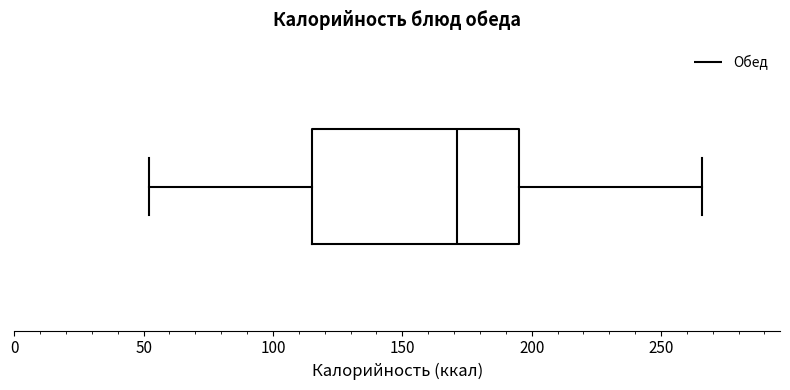

Read this box plot against the x-axis: the position of the median line, the range covered by the box, and the ends of both whiskers. The values are not printed on the chart, so give them approximately, as read against the axis.

median 170, box 115 to 195, whiskers 50 to 265